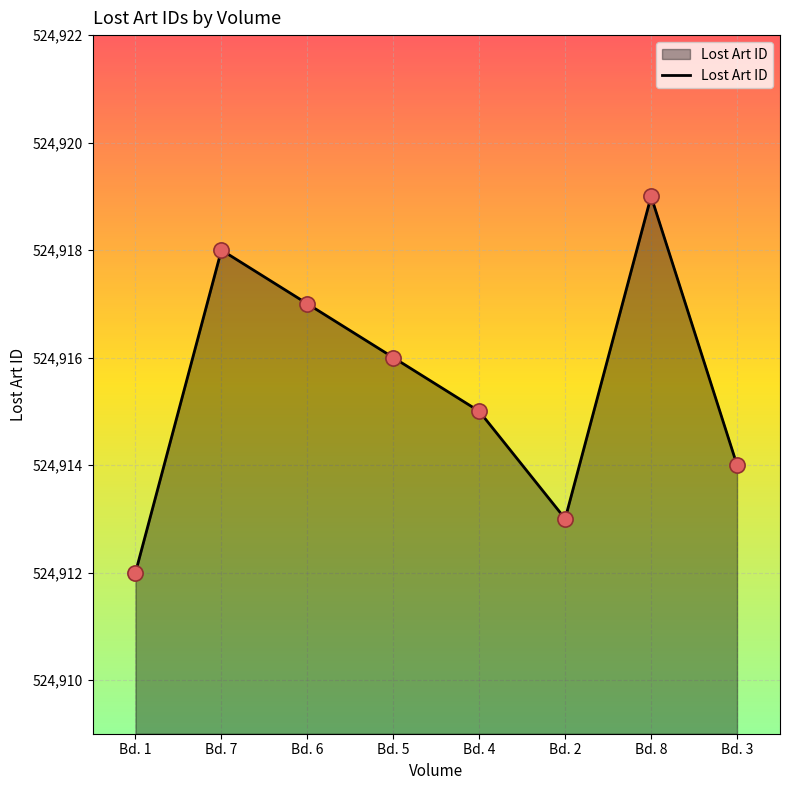

What is the change in value from Bd. 6 to Bd. 2?

-4